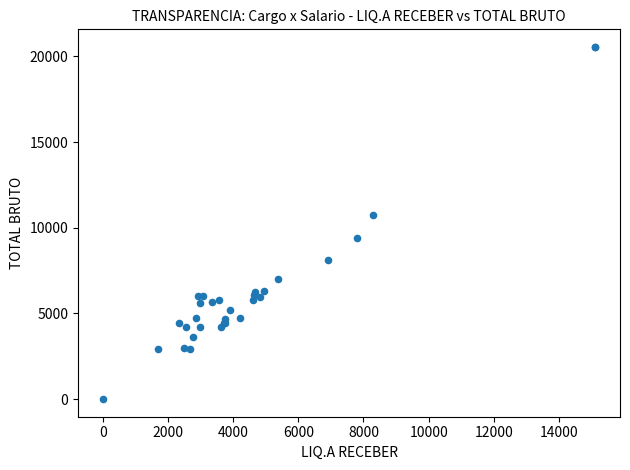

What Y value in the scatter plot is closest to 10276?

10749.0